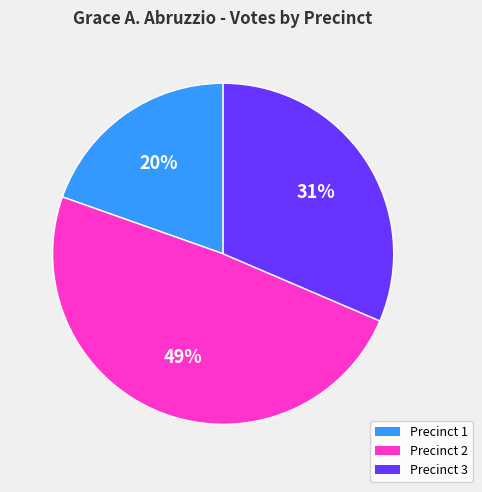

Rank the categories by value from highest to lowest.

Precinct 2, Precinct 3, Precinct 1